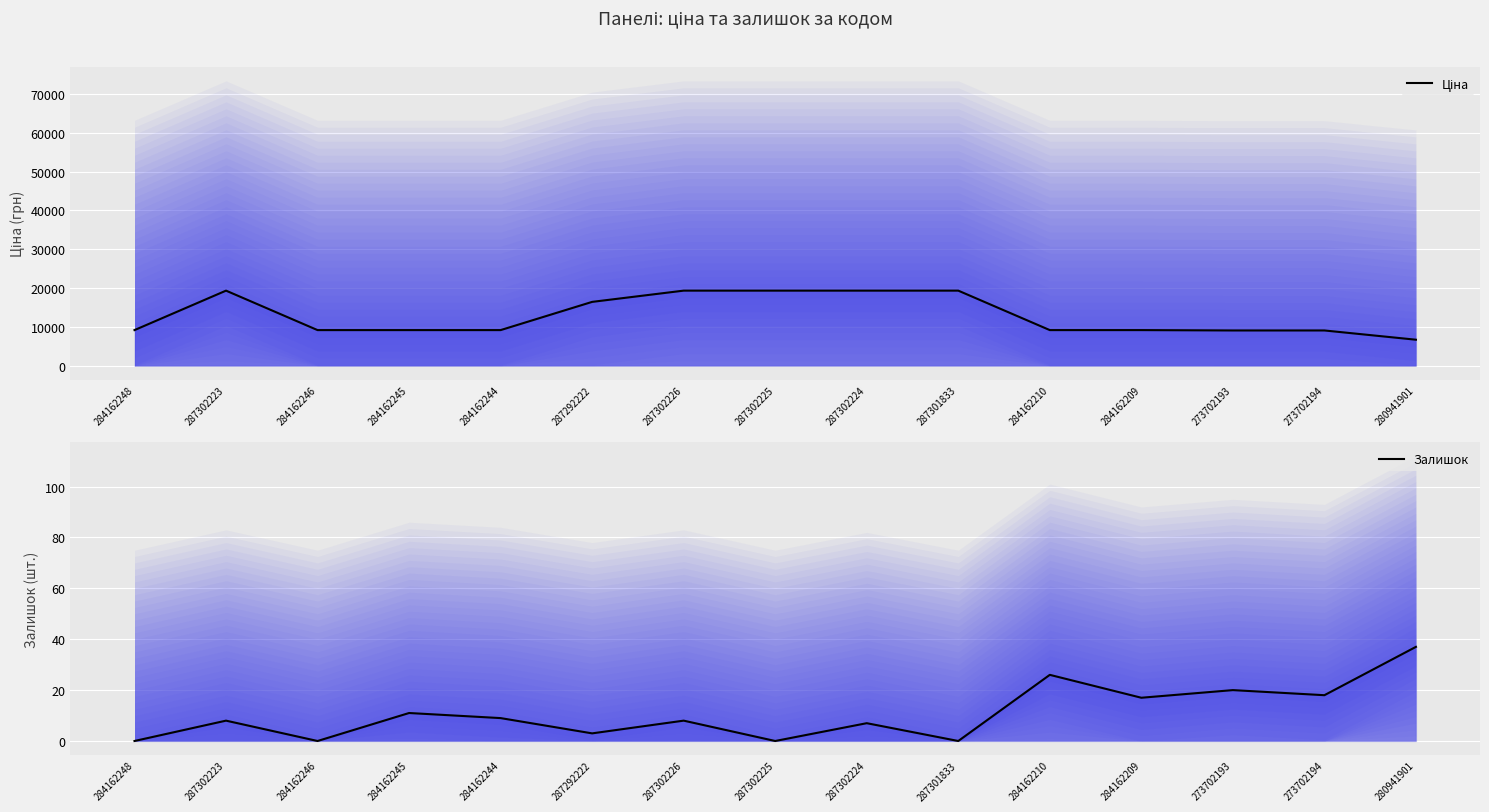

List the series in order of their overall mean, highest first.

Ціна, Залишок